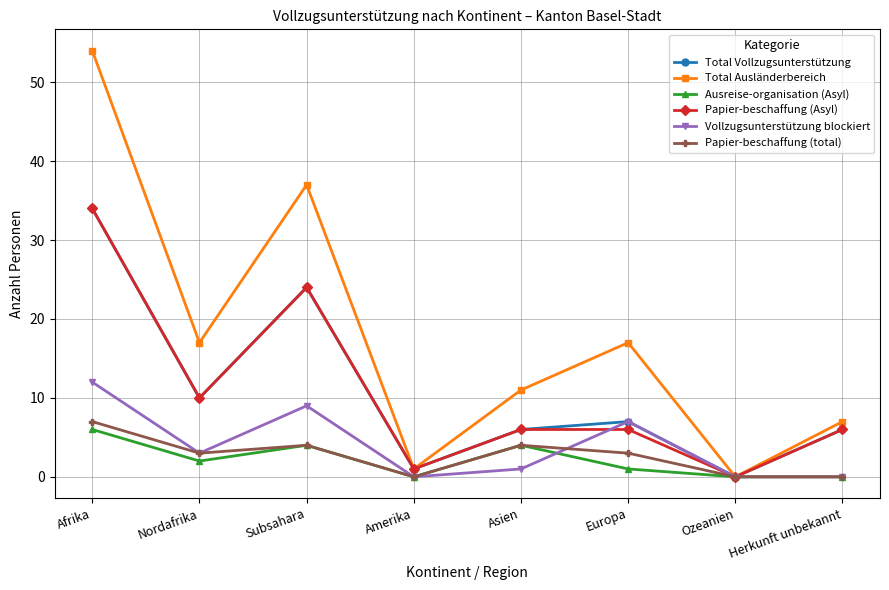

Is the value of Total Vollzugsunterstützung at Afrika greater than the value of Ausreise-organisation (Asyl) at Herkunft unbekannt?

Yes